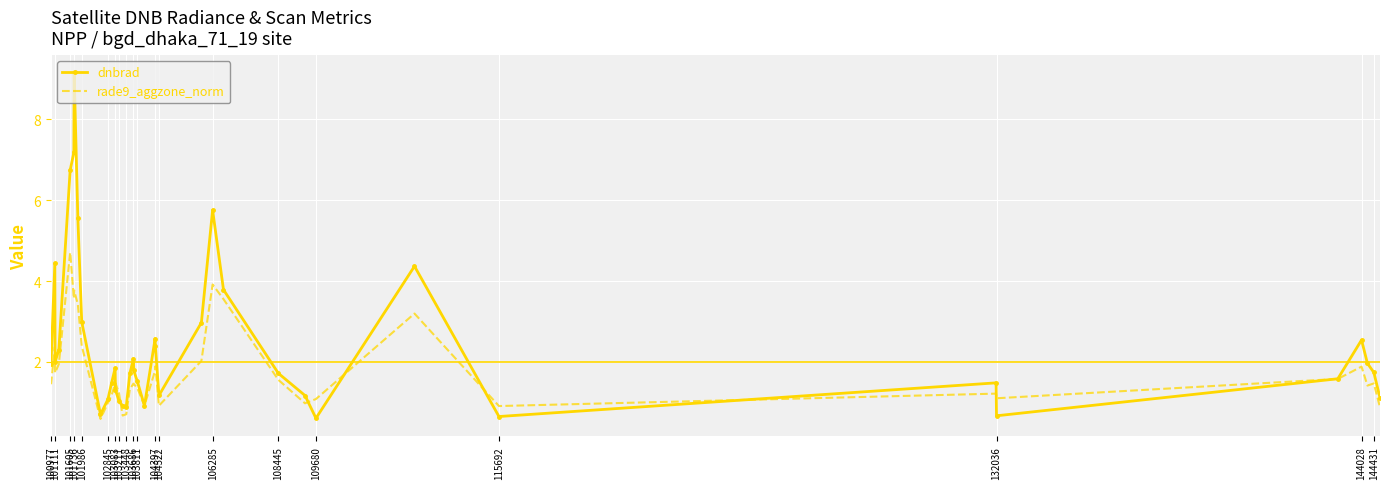

What is the greatest value displayed?

9.2